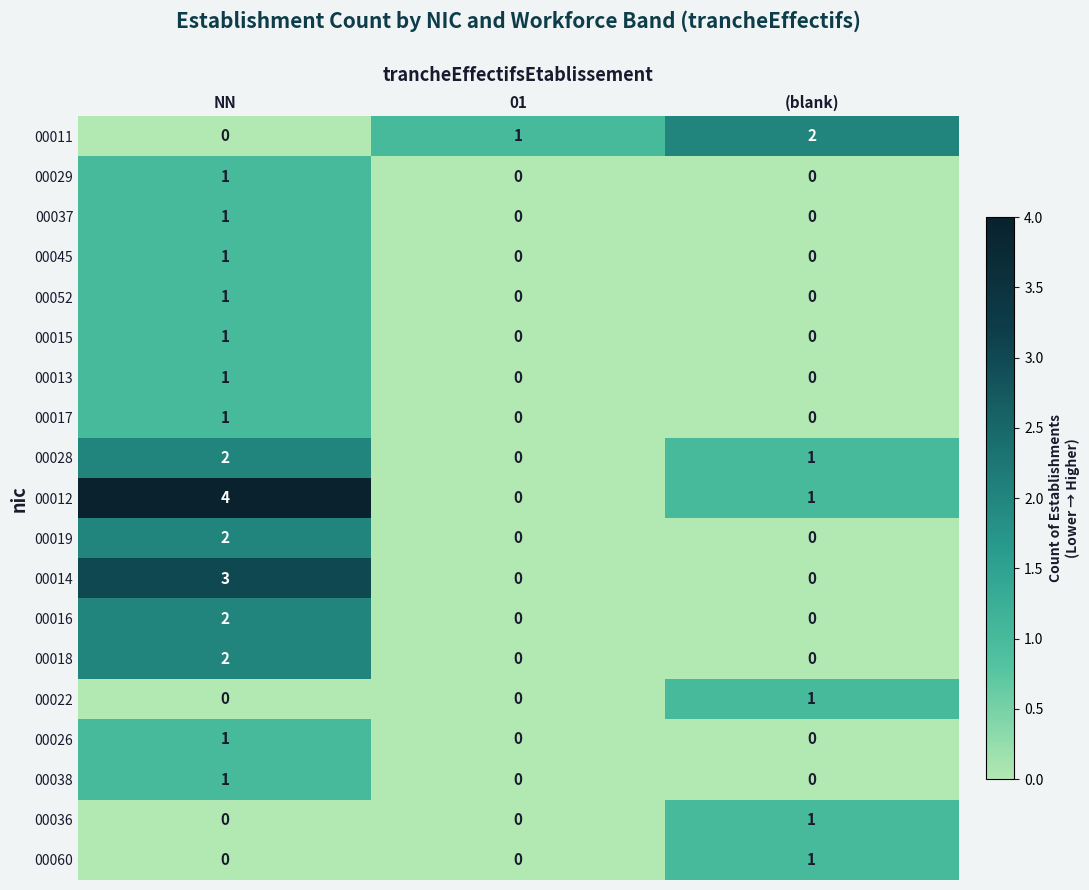

Count the 00036 values in the range 0 to 1.

3